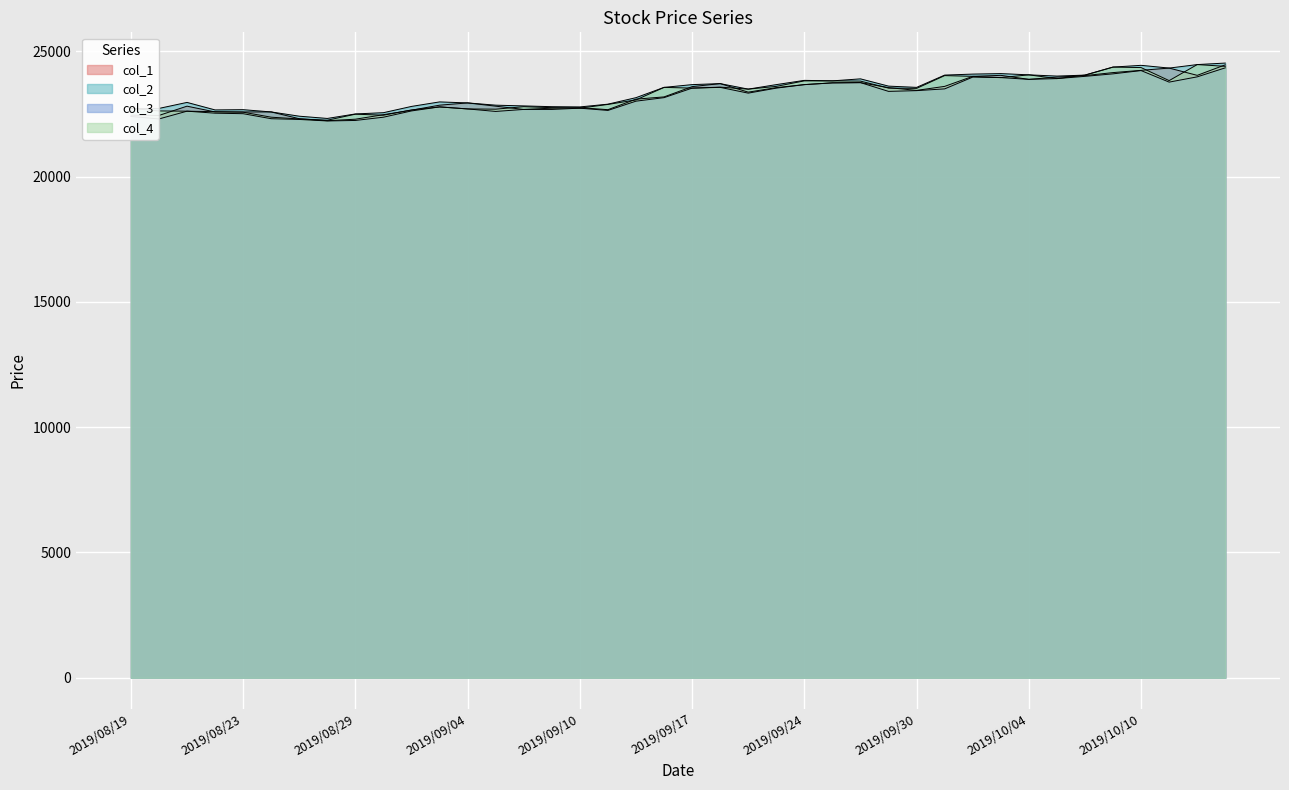

True or false: col_3 has a value of 22400 at 2019/08/19.

True